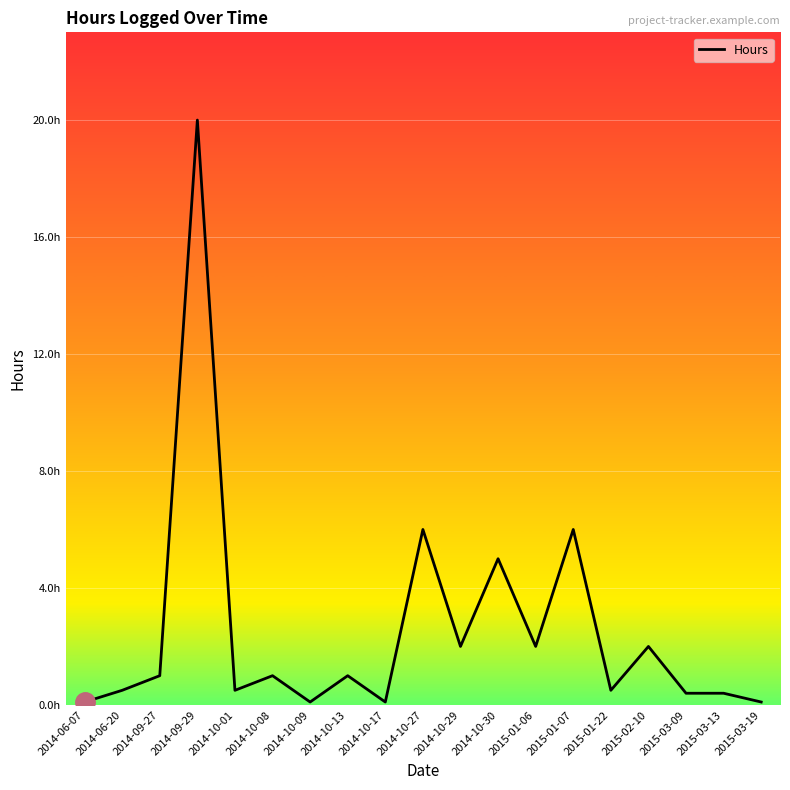

Does the chart have visible grid lines?

Yes